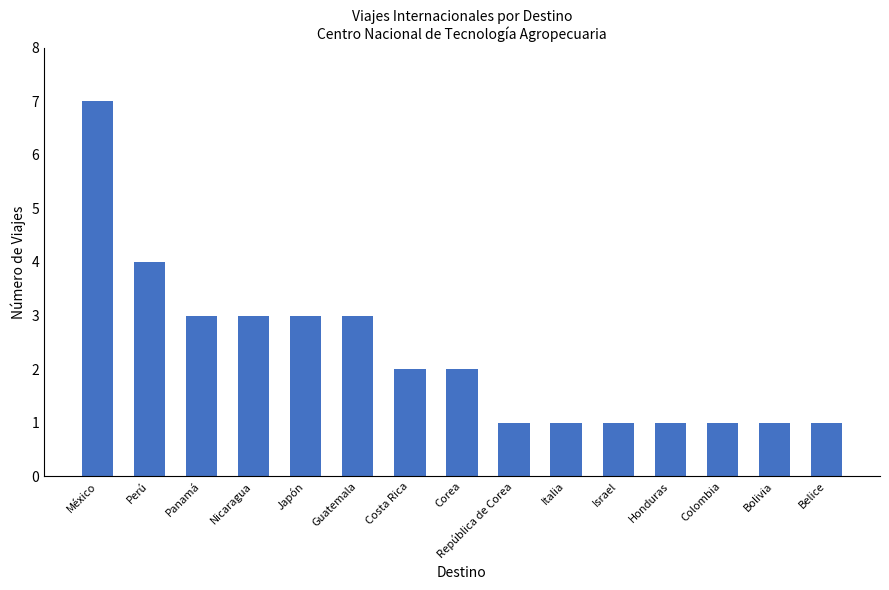

Reading right to left, list all the values displayed in this chart.

1	1	1	1	1	1	1	2	2	3	3	3	3	4	7